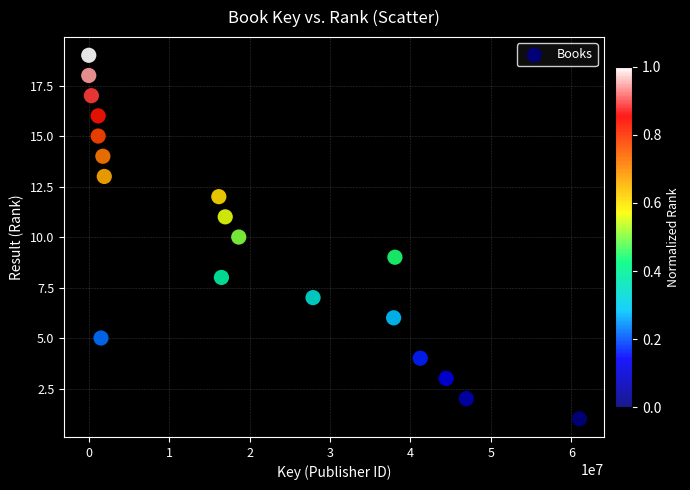

What is the range of X values (max minus min)?

60993977